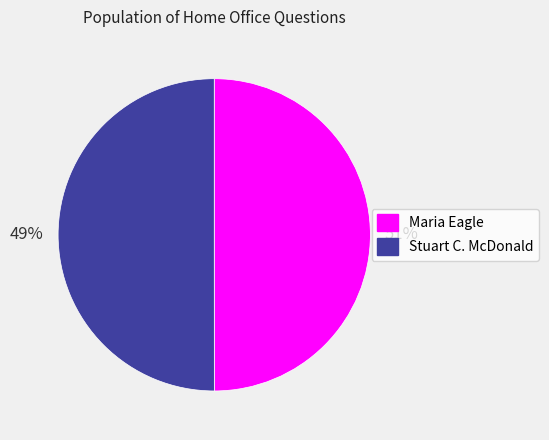

Count the number of slices in the pie.

2